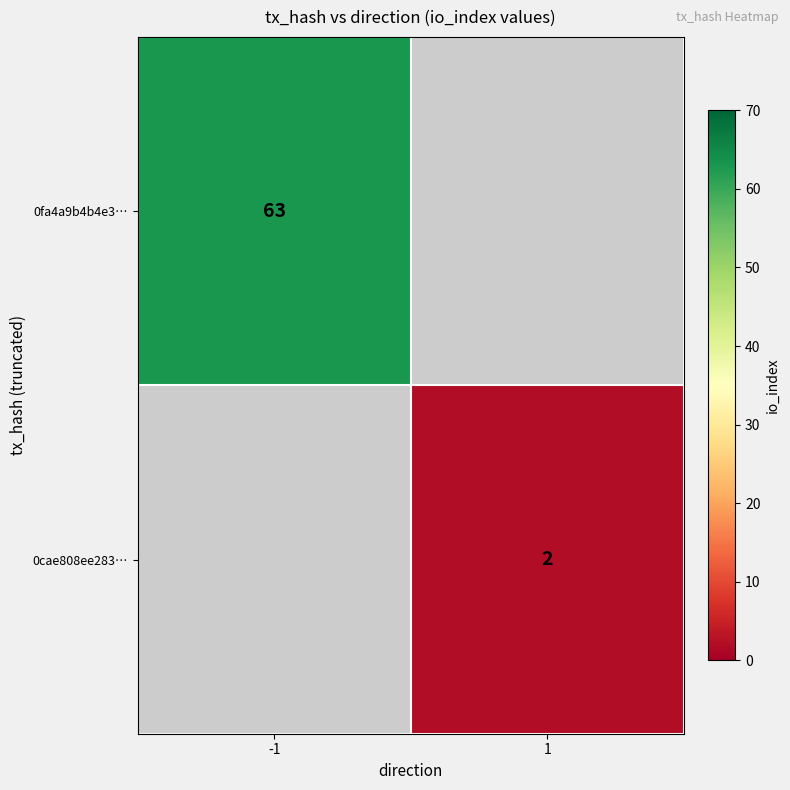

At which category does the chart reach its peak across all series?

-1